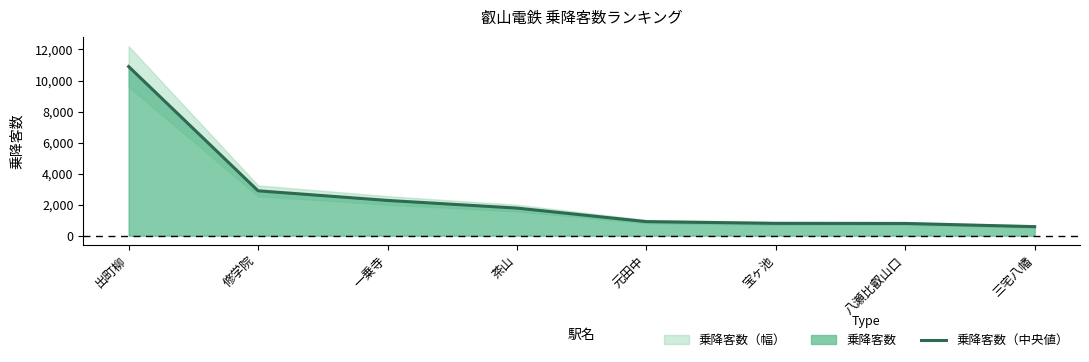

What is the change in value from 茶山 to 宝ヶ池?

-983